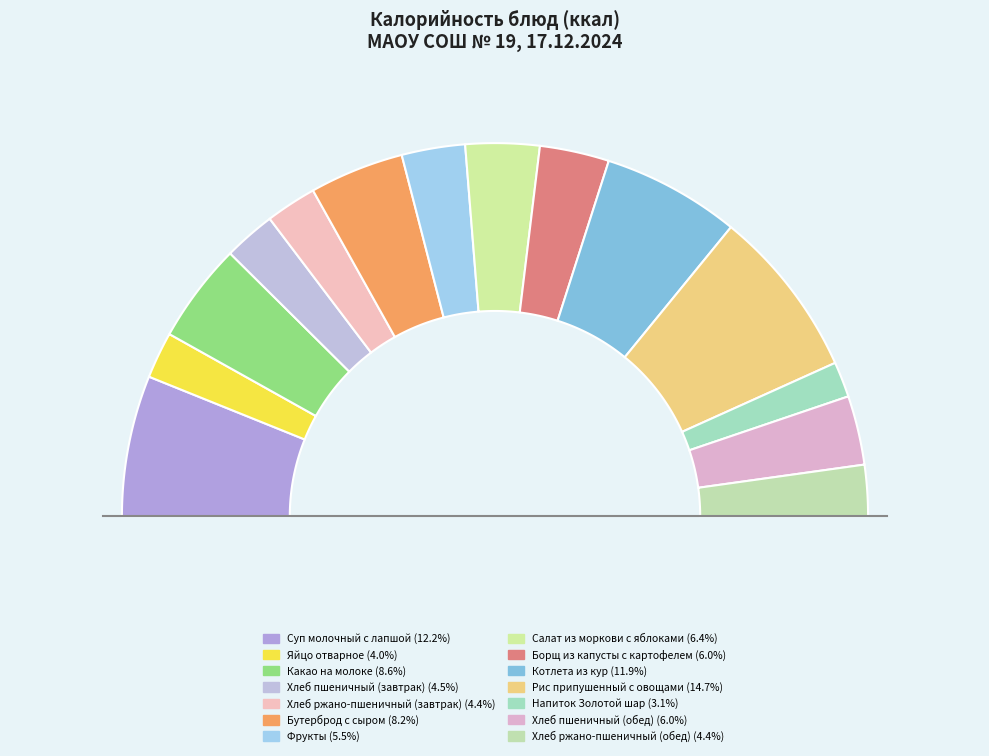

To the nearest percent, what is the combined percentage of Бутерброд с сыром and Котлета из кур?

20%